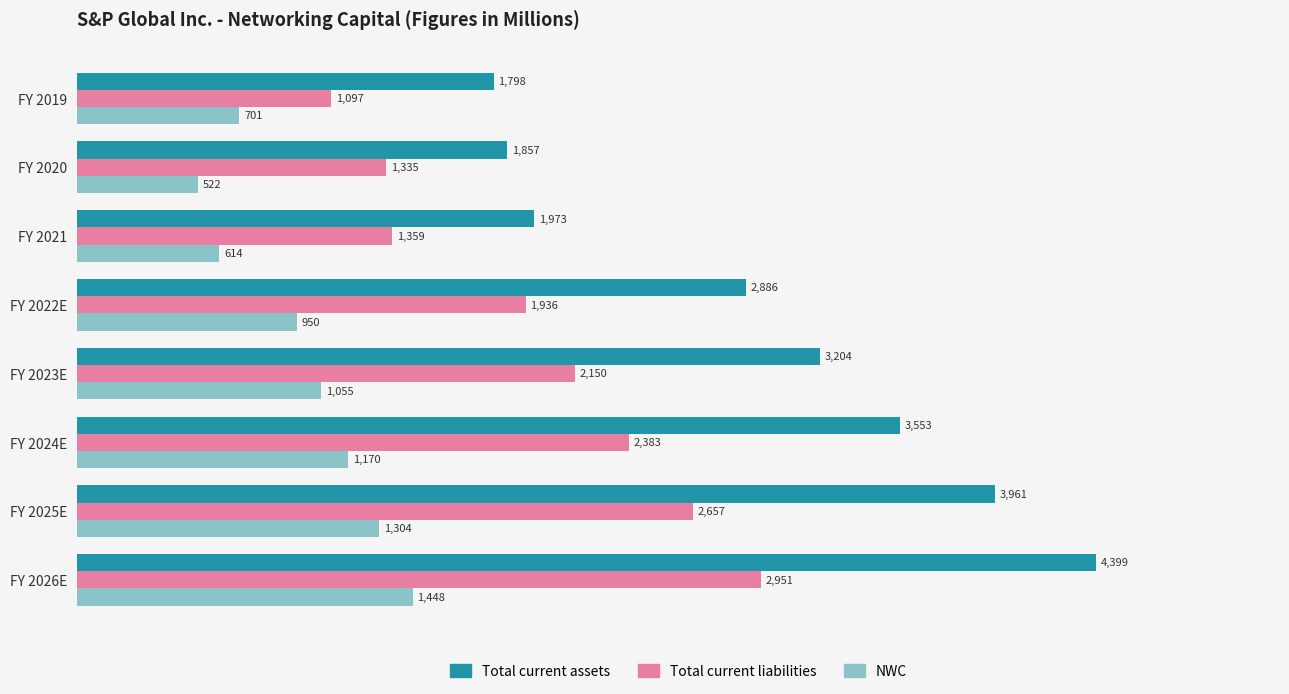

Where is NWC nearest to the value 985?

FY 2022E